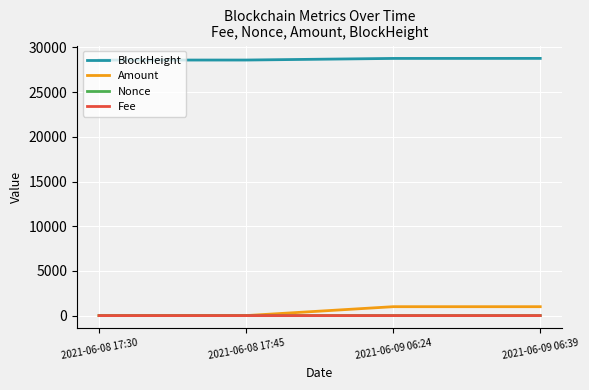

The value of BlockHeight at 2021-06-09 06:39 is 6449.3. True or false?

False